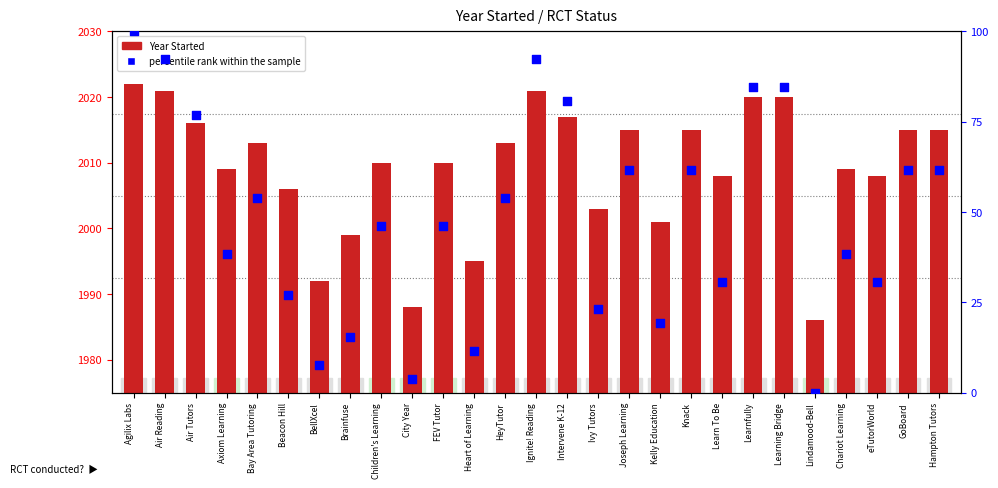

What is the total value across all series at Hampton Tutors?

2076.5